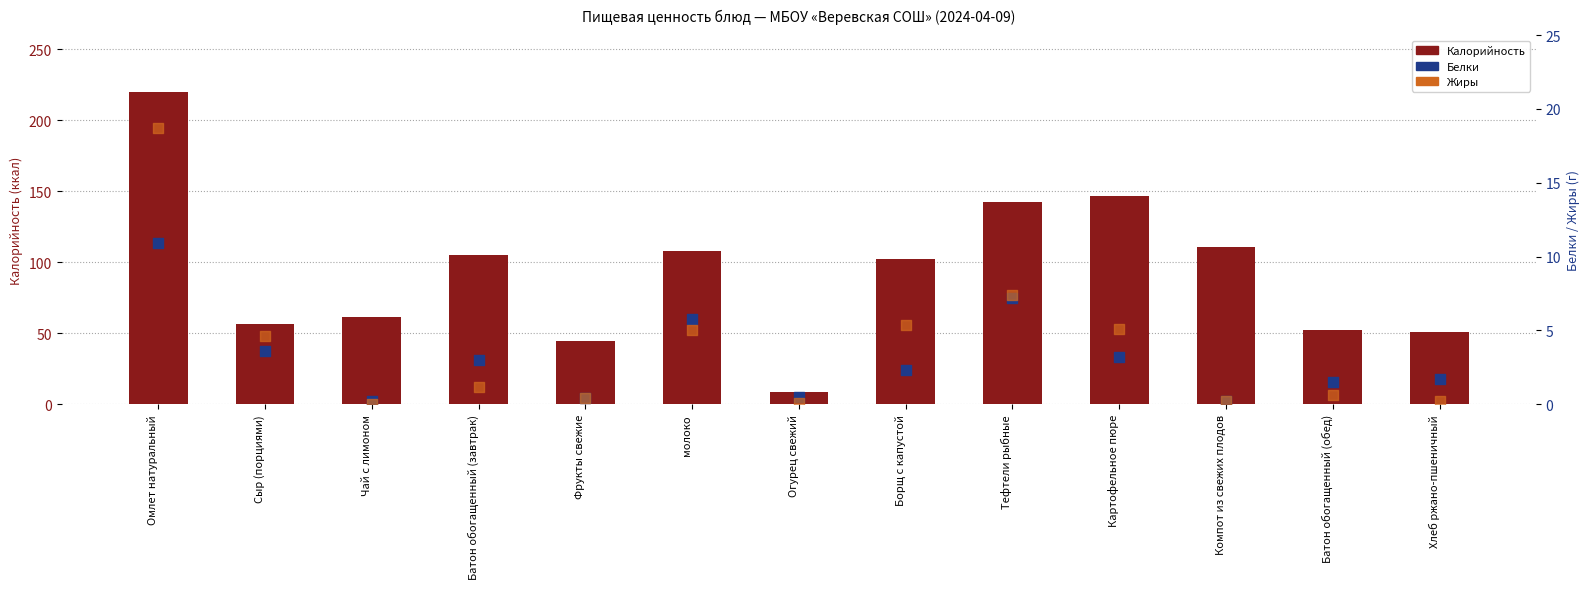

Which series has the largest total across all categories?

Калорийность